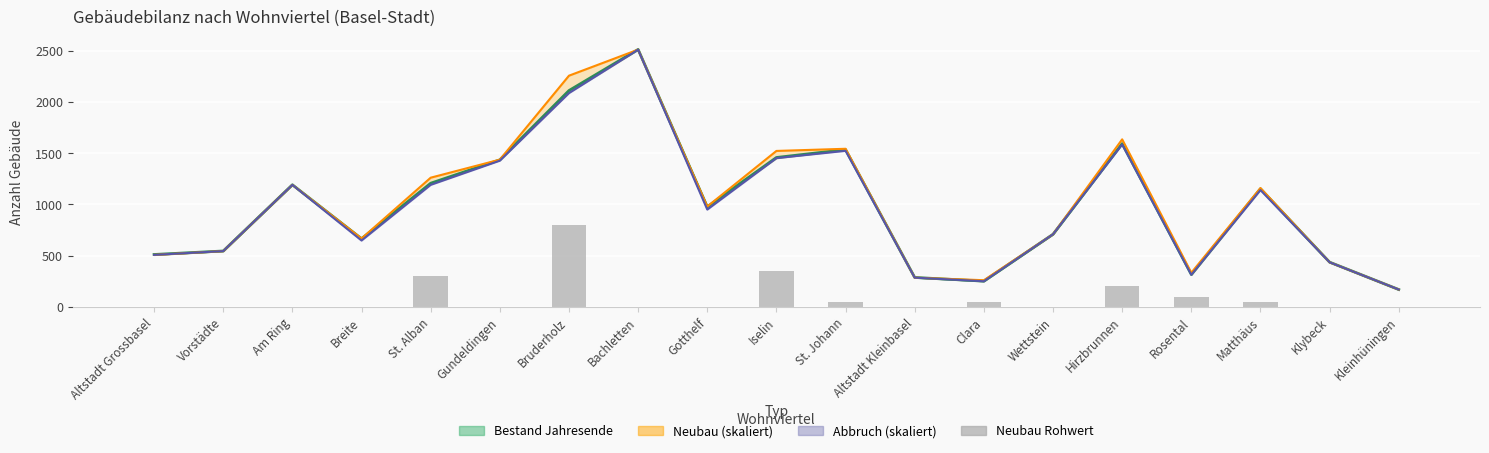

Which label corresponds to the smallest value in the chart?

Altstadt Grossbasel